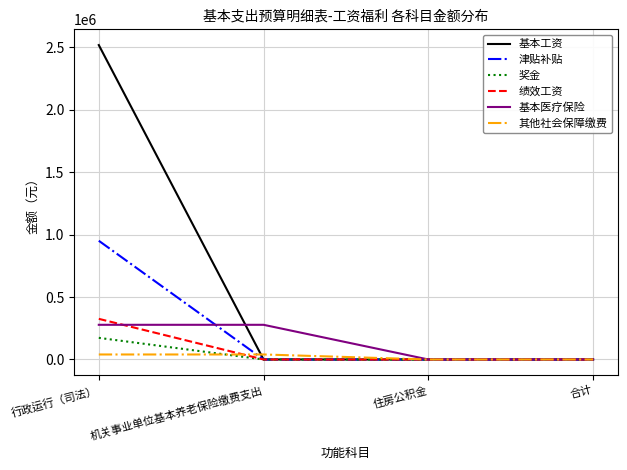

What are all the series names shown in the legend?

基本工资, 津贴补贴, 奖金, 绩效工资, 基本医疗保险, 其他社会保障缴费